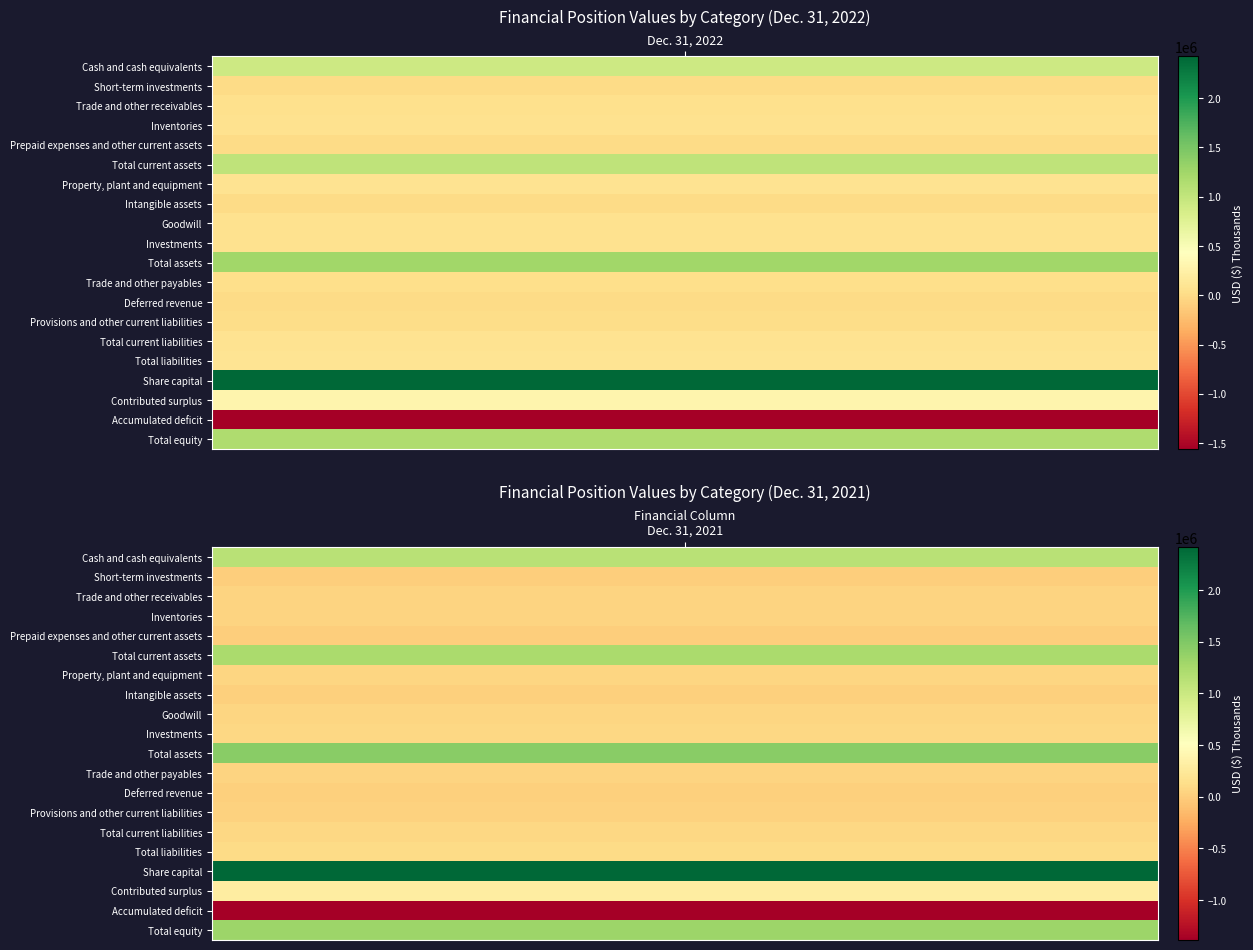

Rank the series at Cash and cash equivalents from highest to lowest value.

Share capital, Total assets, Total equity, Total current assets, Cash and cash equivalents, Contributed surplus, Total liabilities, Property, plant and equipment, Total current liabilities, Investments, Goodwill, Inventories, Trade and other receivables, Trade and other payables, Provisions and other current liabilities, Deferred revenue, Prepaid expenses and other current assets, Intangible assets, Short-term investments, Accumulated deficit